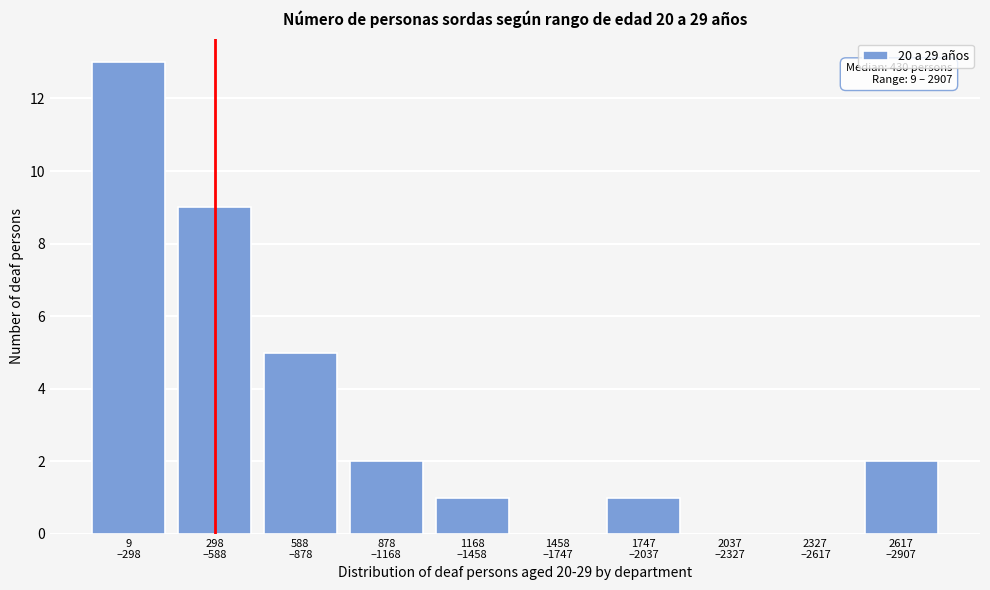

What is the maximum value shown in the chart?

13